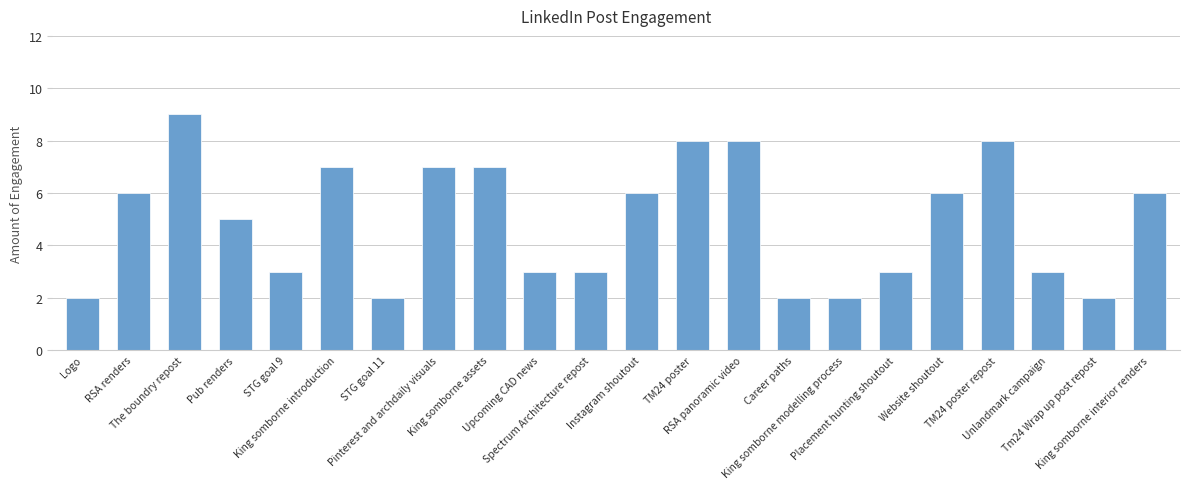

How many bars are there in total?

22